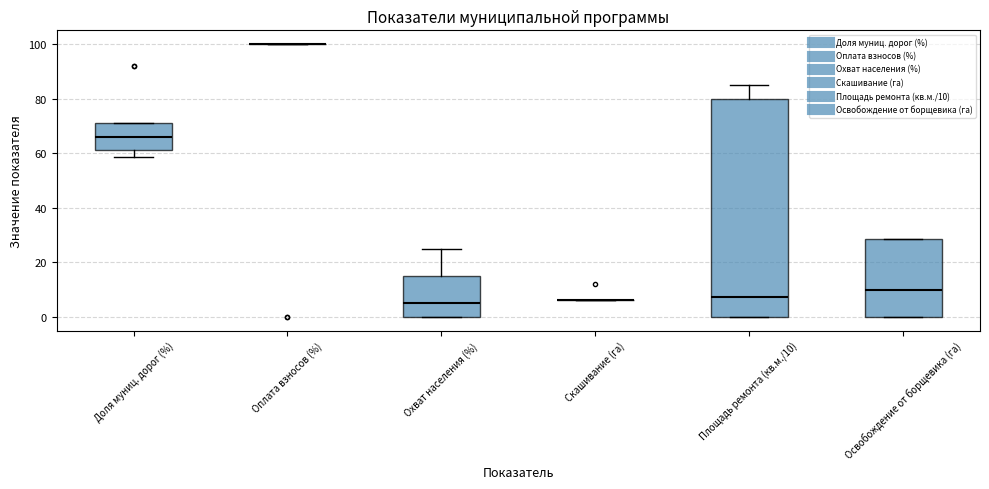

Reading left to right, transcribe this box plot: for each box, give where its median line is, the range the box spans, and where its two whiskers end, as read against the y-axis. The values are not printed on the chart, so give them approximately, as read against the axis.

Доля муниц. дорог (%): median 66, box 62 to 72, whiskers 58 to 72
Оплата взносов (%): box collapsed to a line at 100, whiskers 100 to 100
Охват населения (%): median 6, box 0 to 16, whiskers 0 to 26
Скашивание (га): box collapsed to a line at 6, whiskers 6 to 6
Площадь ремонта (кв.м./10): median 8, box 0 to 80, whiskers 0 to 84
Освобождение от борщевика (га): median 10, box 0 to 28, whiskers 0 to 28